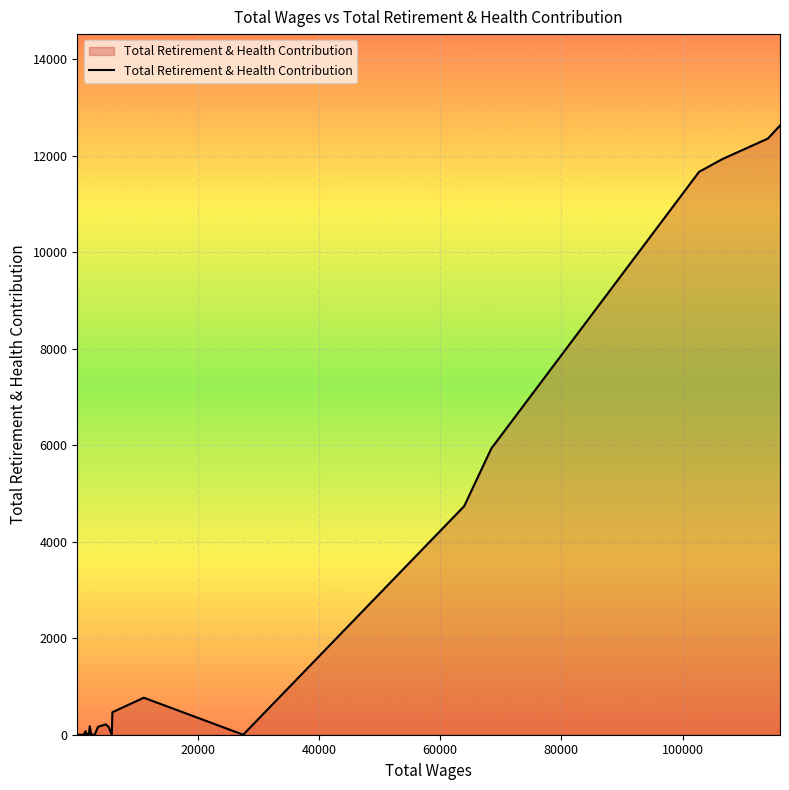

What is the difference between the maximum and minimum values?

12630